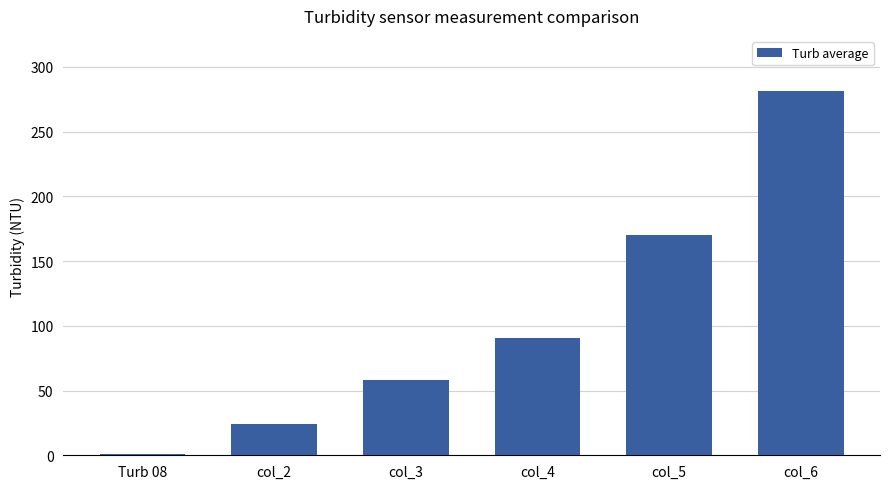

What is the sum of the values at col_3 and col_4?

148.1